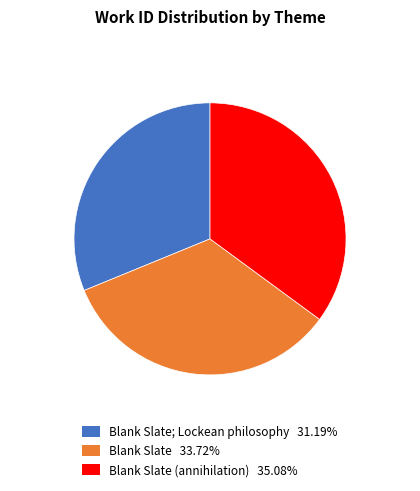

Does any single category account for the majority?

No